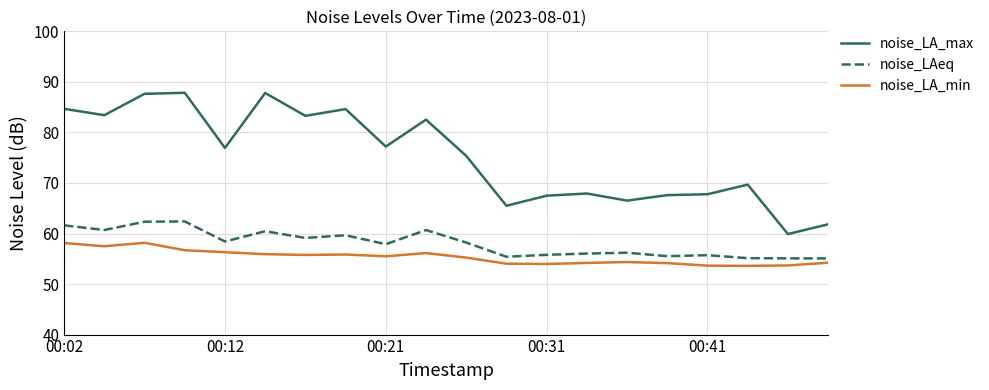

Which series has the largest total across all categories?

noise_LA_max